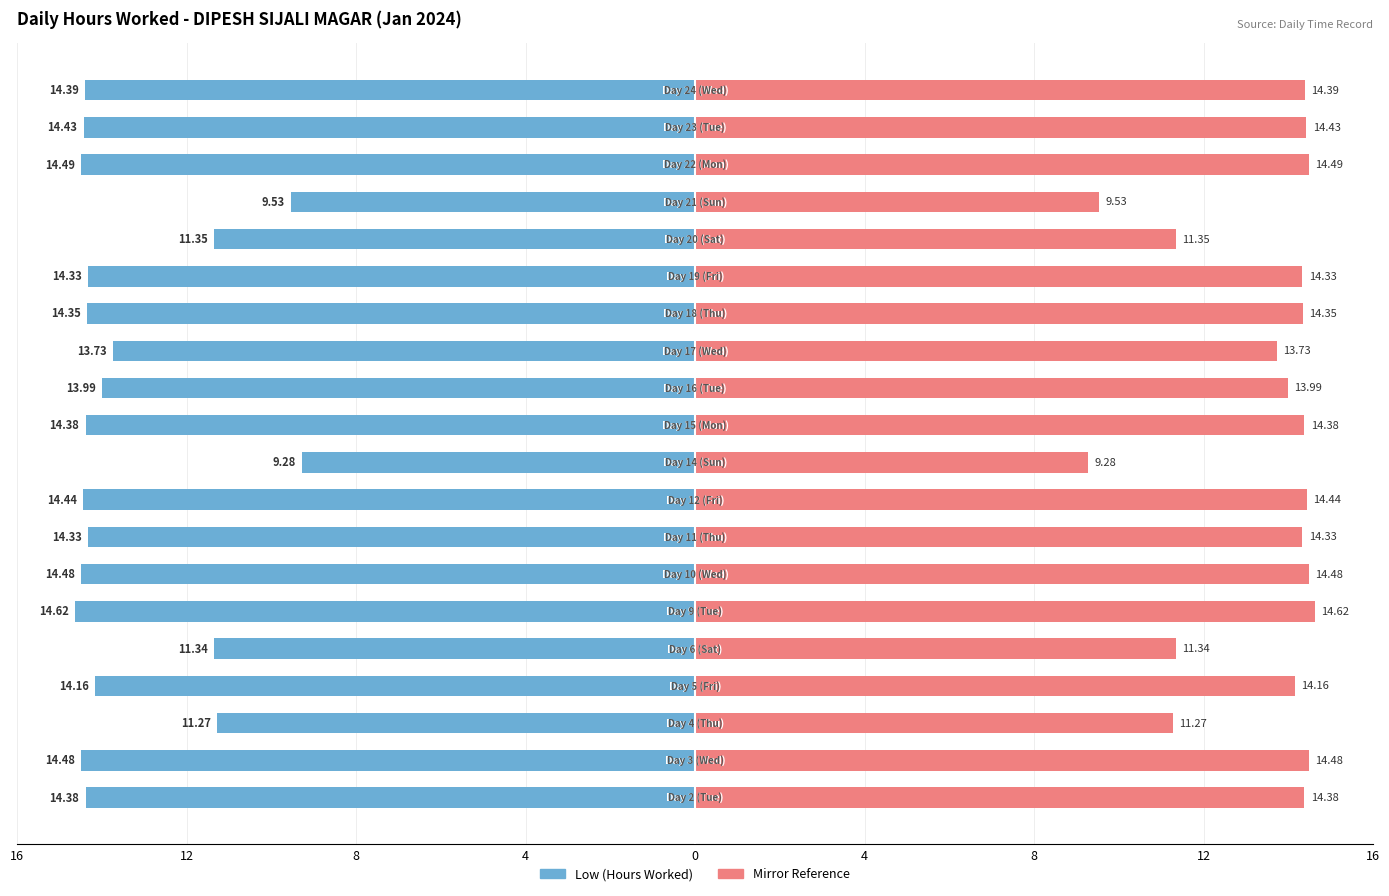

What is the value of the Break Total (mirrored) bar at the 18th from the left?

14.5